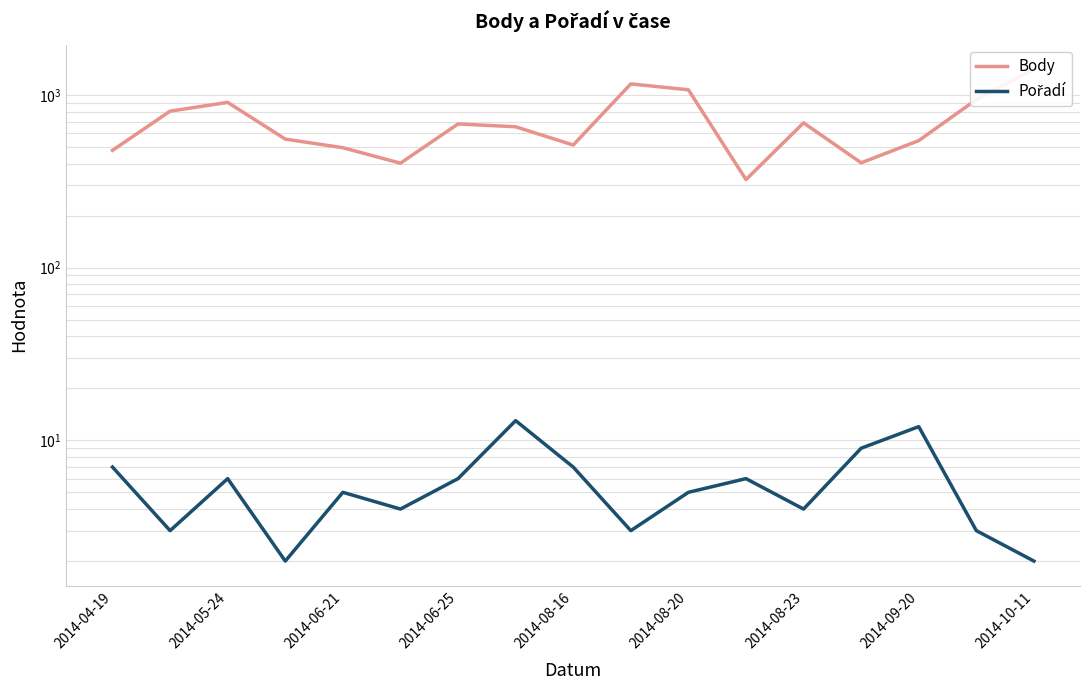

How many interior local peaks does the Pořadí series have?

5